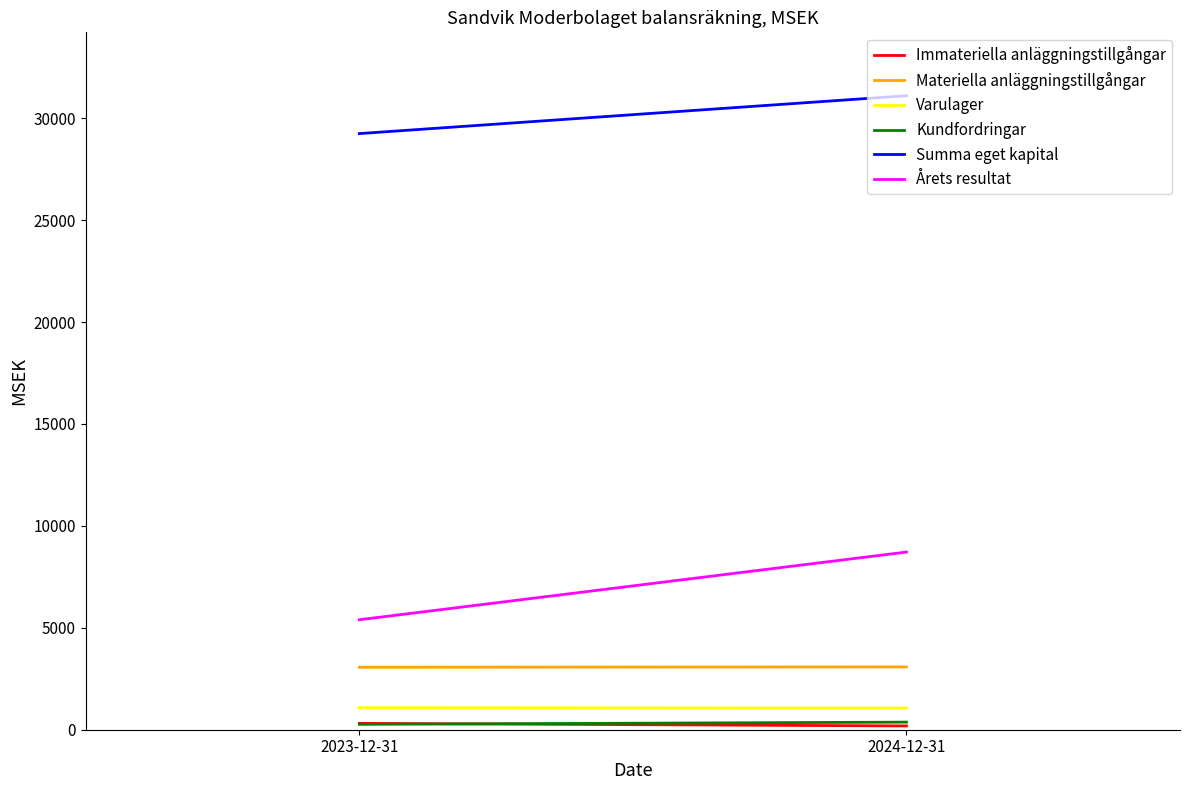

What is the maximum value for Immateriella anläggningstillgångar?

312